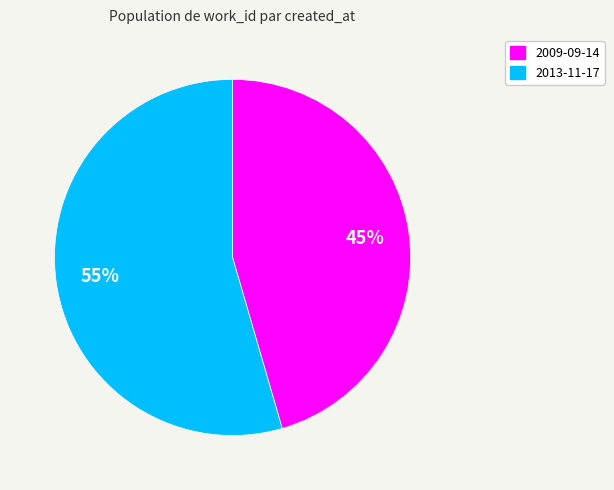

Combined, do 2013-11-17 and 2009-09-14 account for over 50%?

Yes